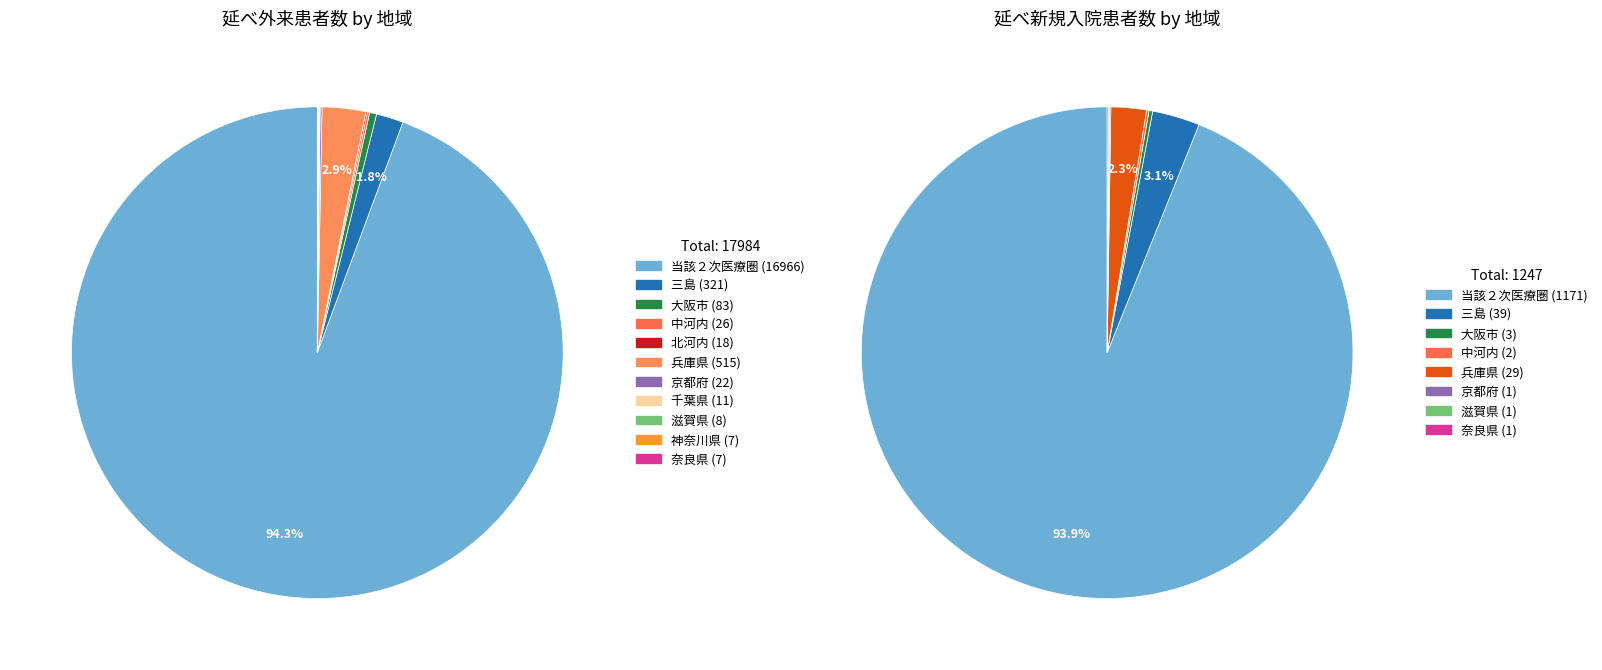

What portion of the pie excludes 兵庫県?

97.1%